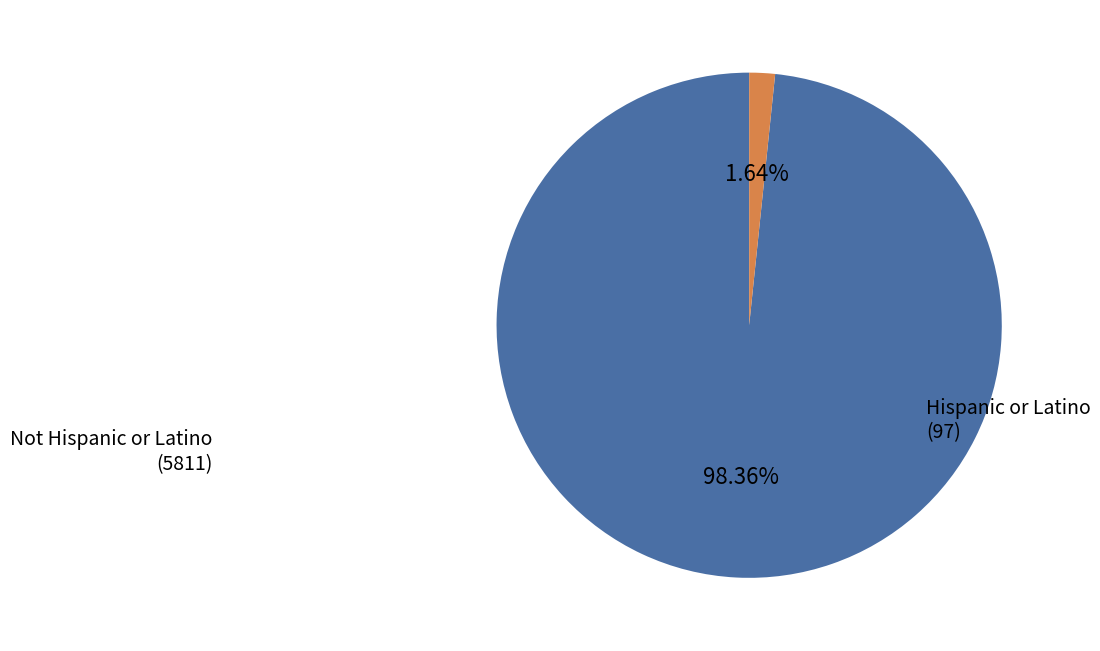

Does any single category account for the majority?

Yes